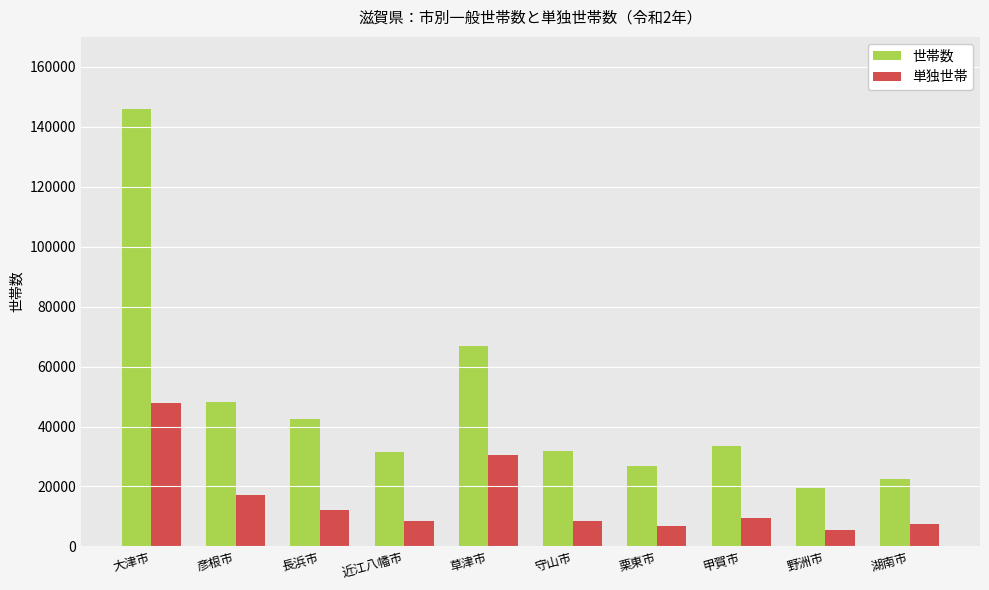

What is the label of the 1st bar from the left?

大津市